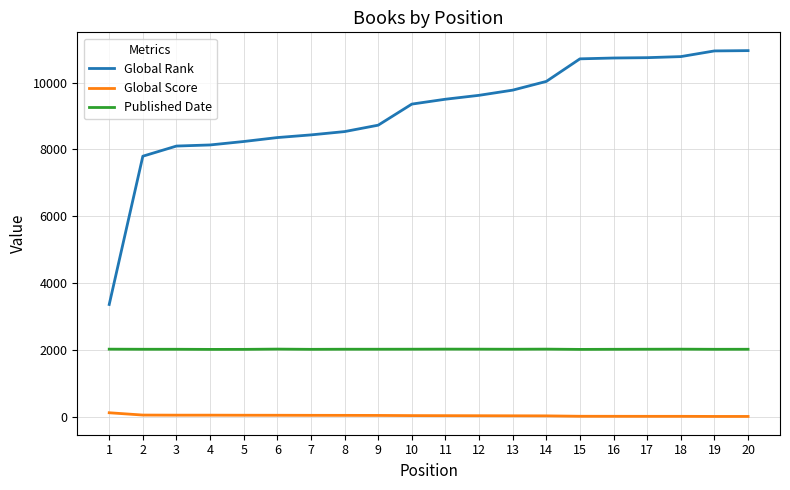

What is the total value across all series at 19?

12962